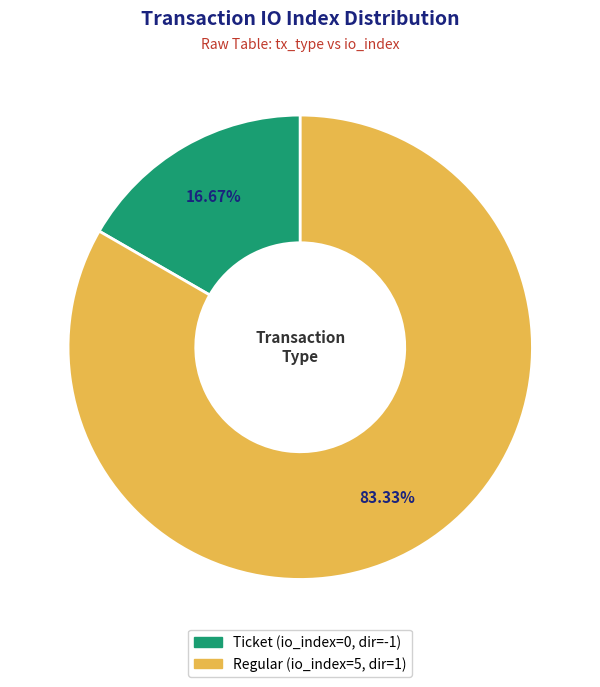

Is there a majority slice in this chart?

Yes